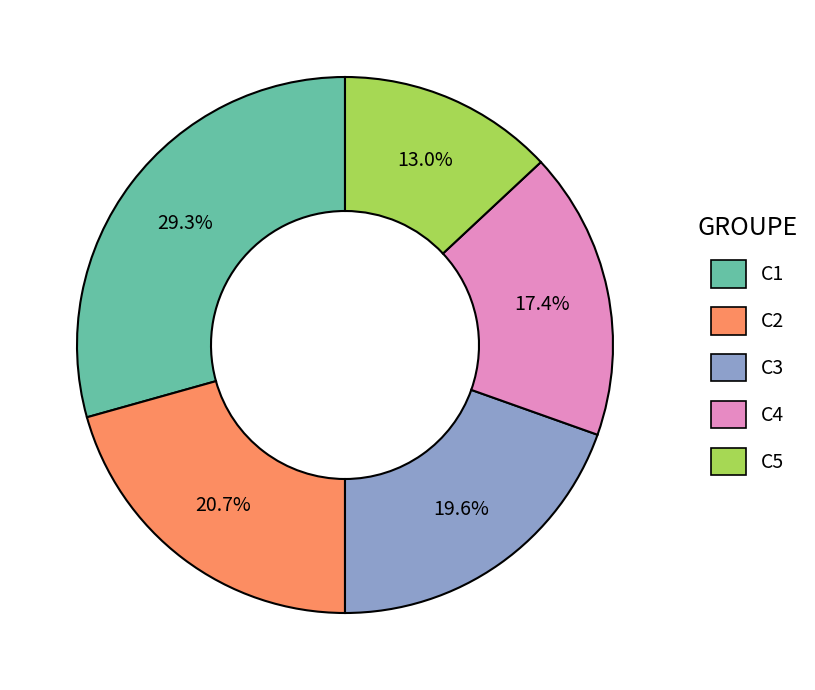

Is there any slice that represents more than half of the pie?

No